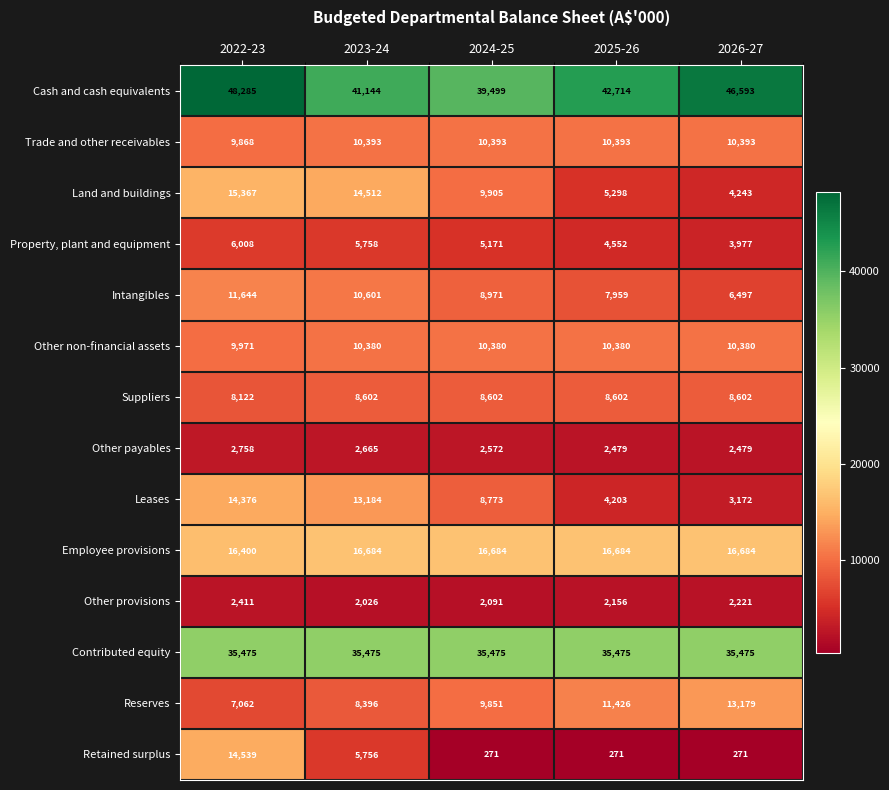

Which series has the widest spread of values?

Retained surplus